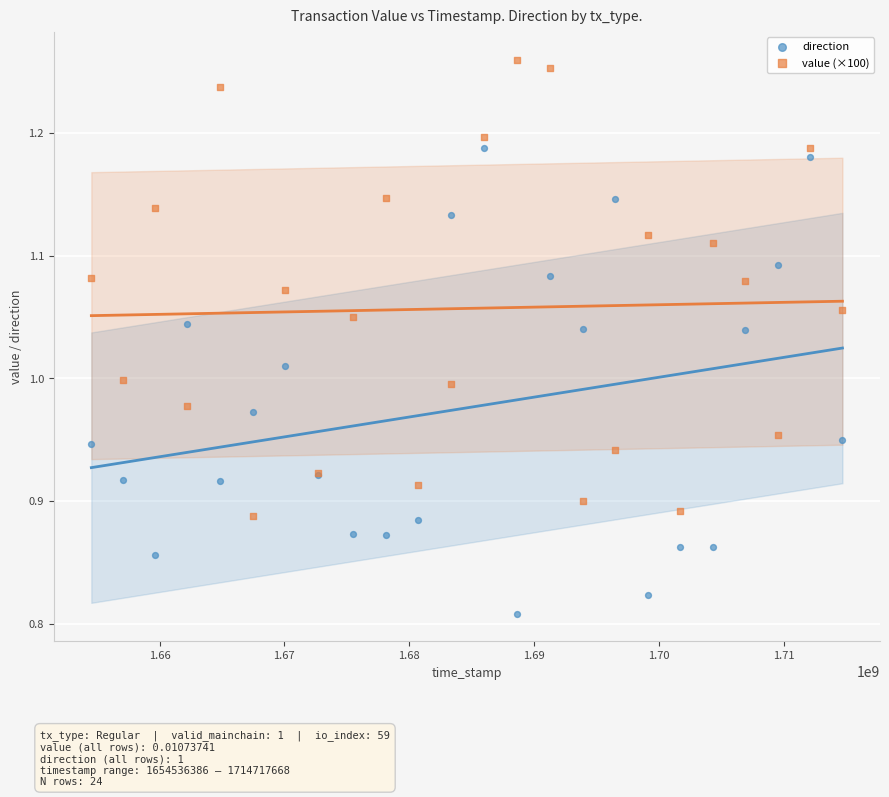

Which series reaches the maximum Y coordinate?

value (×100)